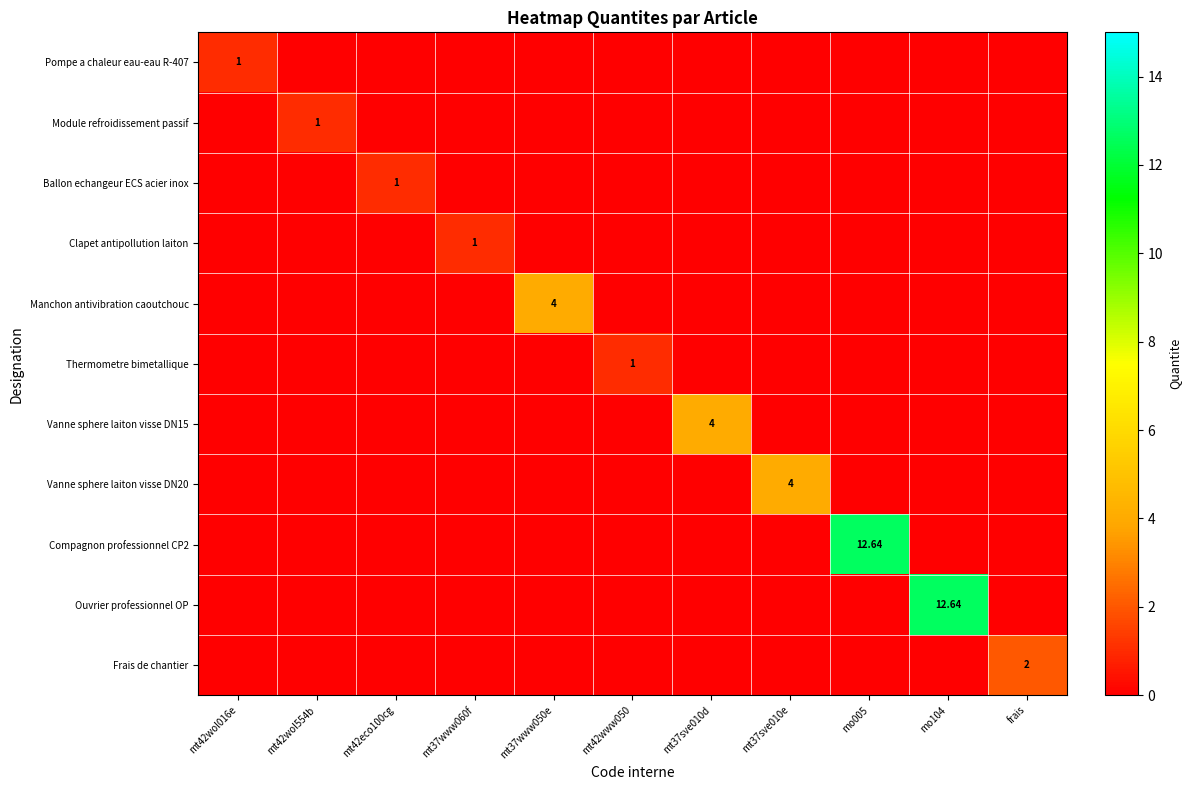

What is the sum of all Manchon antivibration caoutchouc values?

4.0